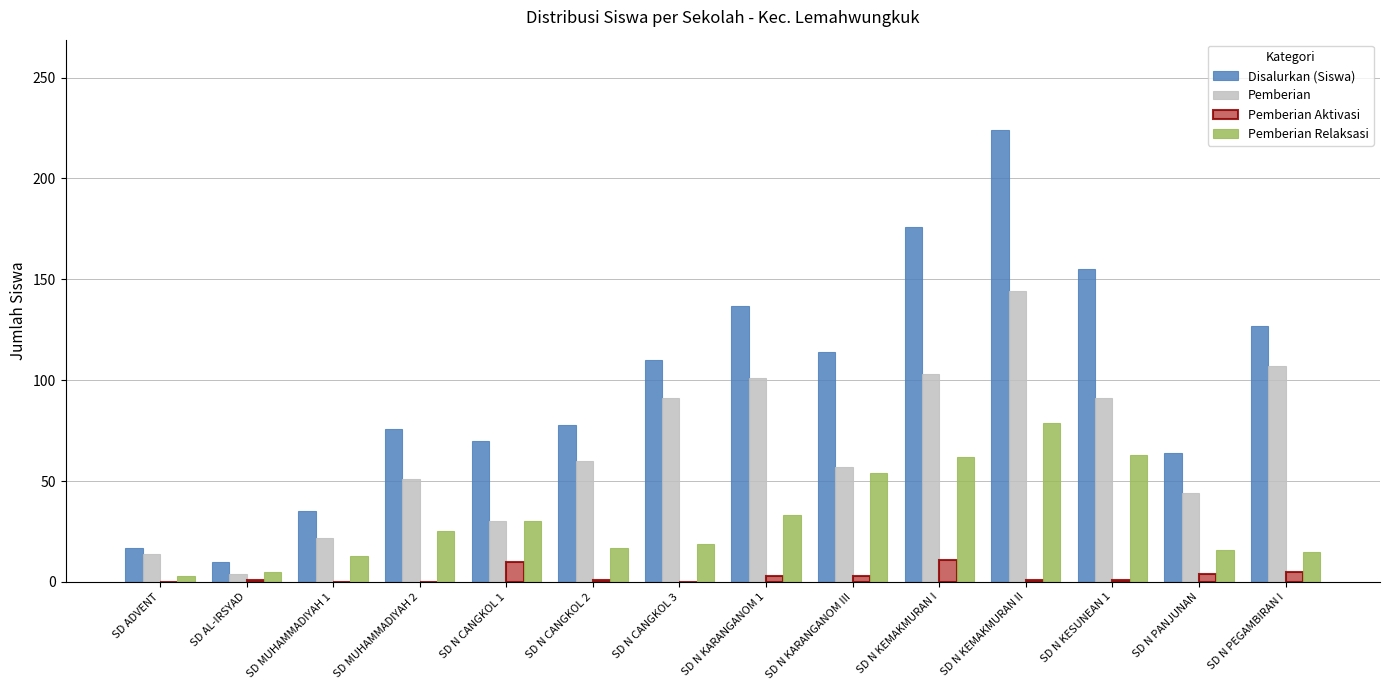

The Pemberian Aktivasi series shows 1 at SD N KESUNEAN 1. True or false?

True